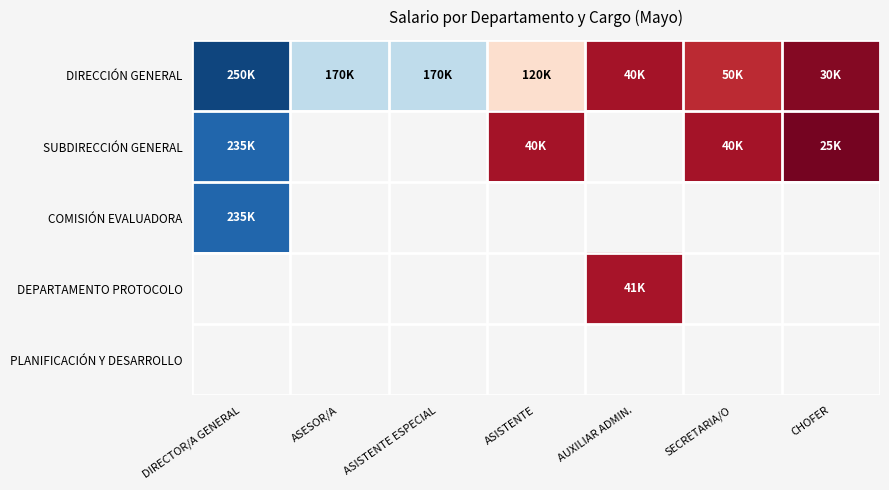

Which series has the largest range (max minus min)?

DIRECCIÓN GENERAL